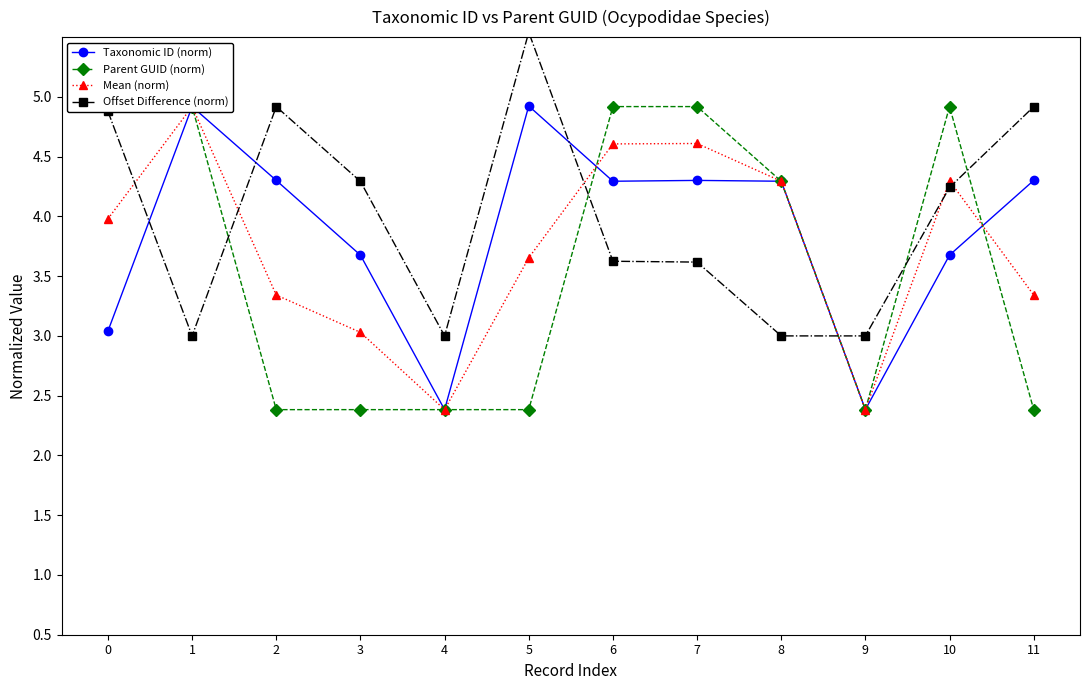

True or false: Taxonomic ID (norm) has a value of 4.3 at 11.

True